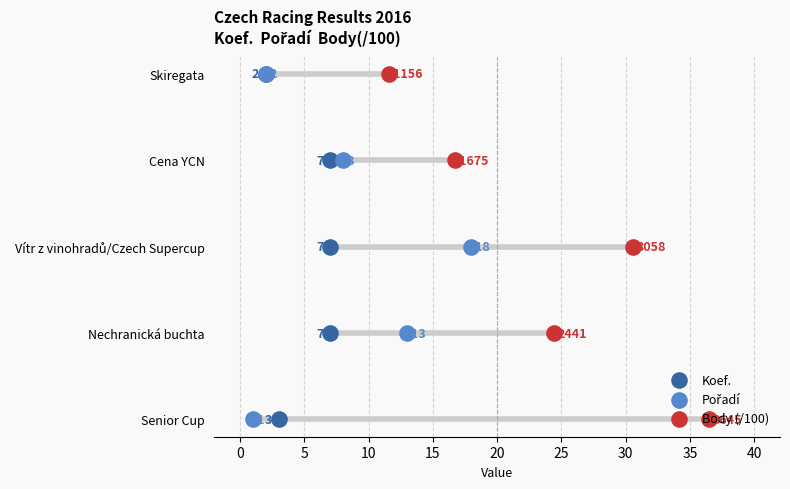

What is the total value across all series at 0?

3